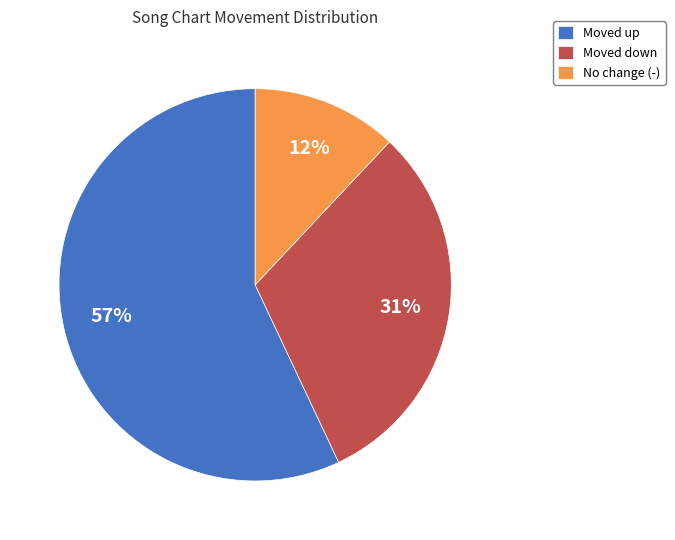

True or false: No change (-) accounts for 1% of the total.

False